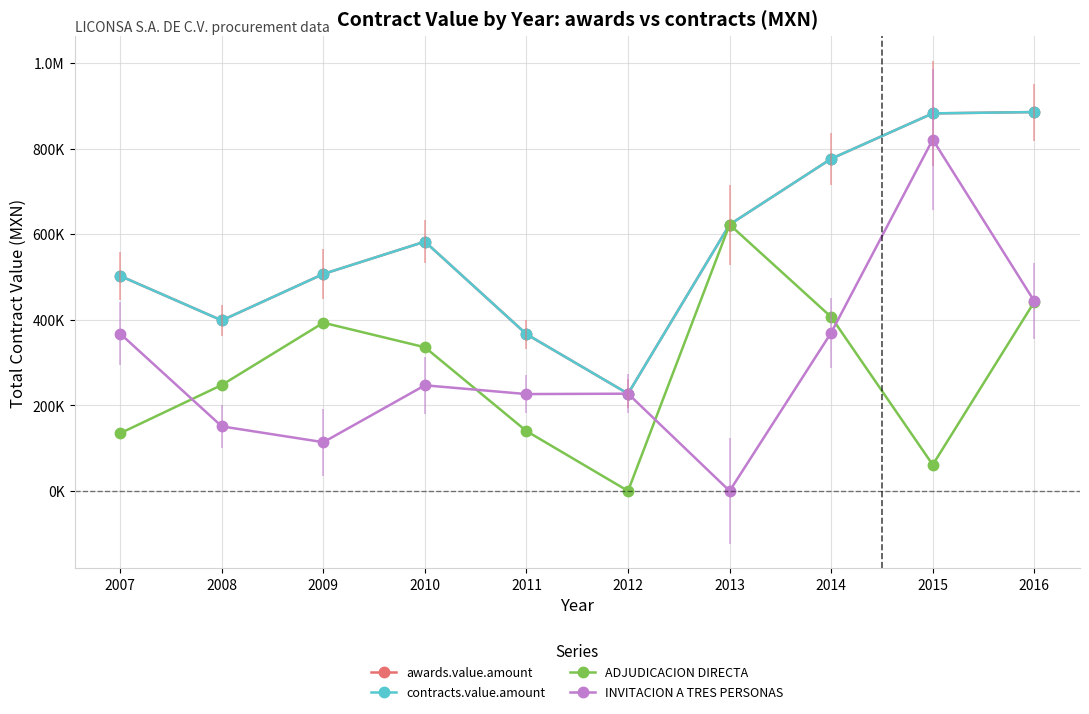

Does the chart display data point markers on the line(s)?

Yes